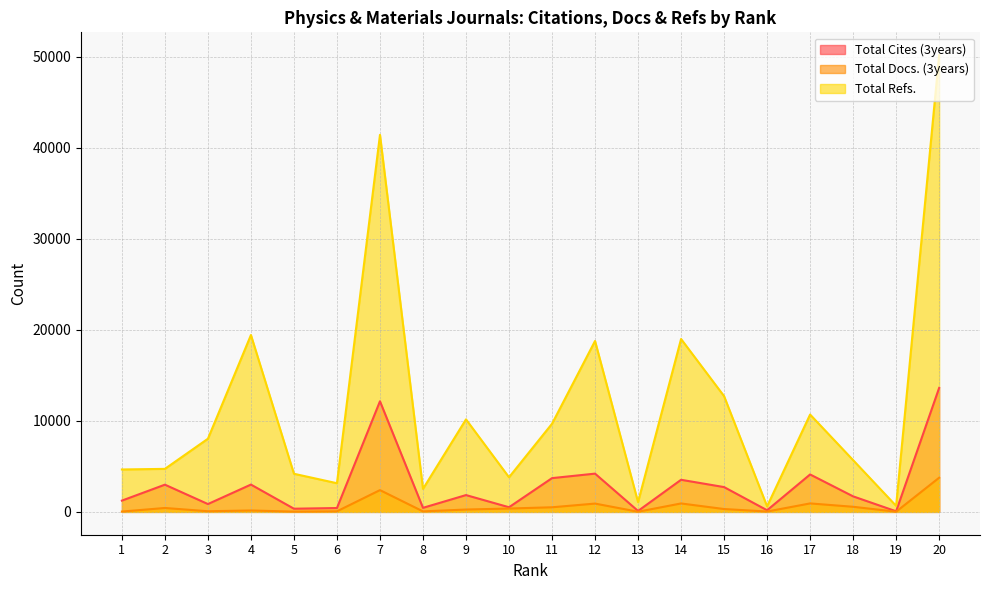

At which label is Total Refs. closest to 25380?

4